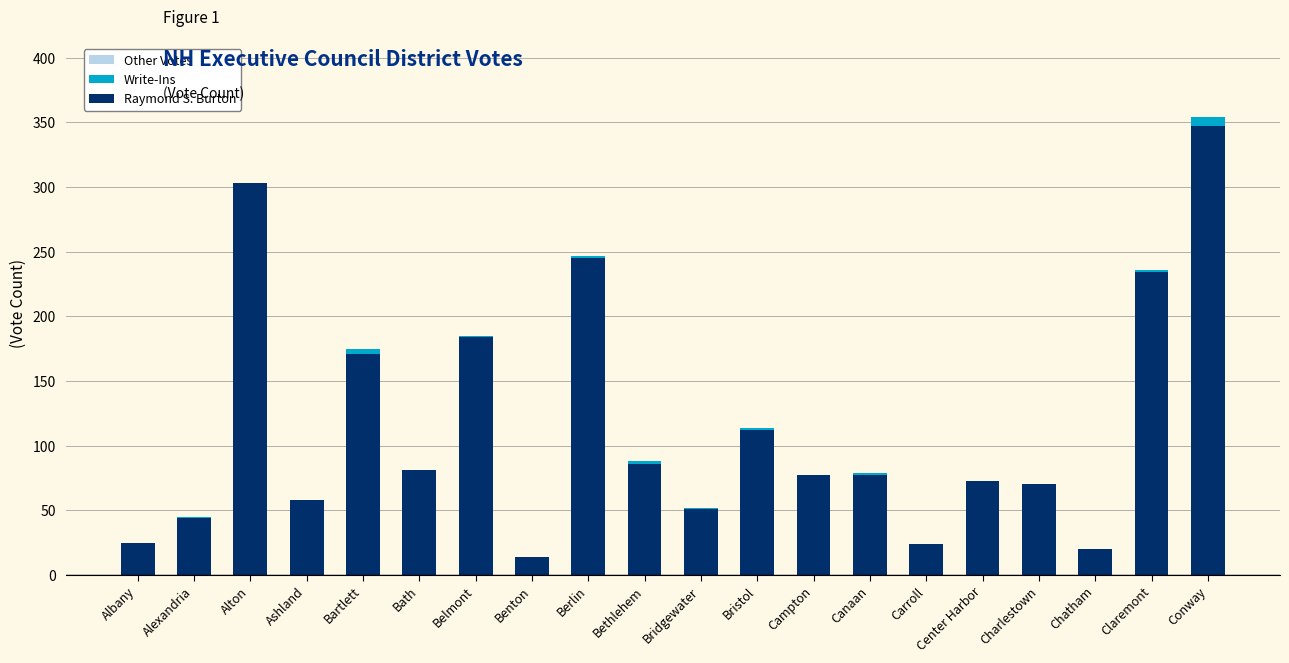

True or false: Raymond S. Burton has a value of 303 at Alton.

True